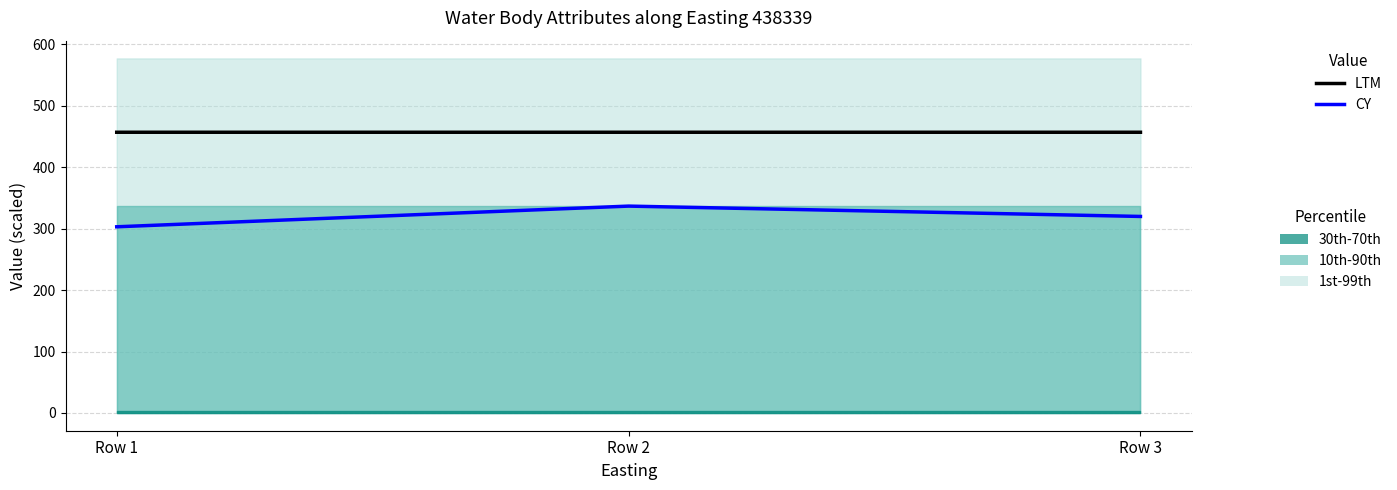

Count the LTM values in the range 456 to 457.

3